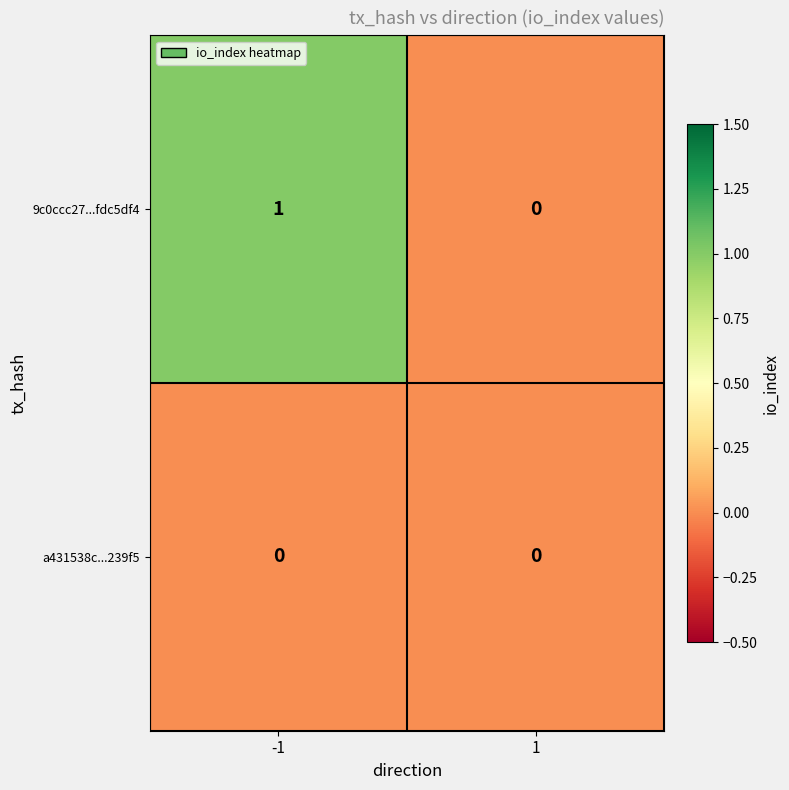

Which series has the largest range (max minus min)?

9c0ccc27...fdc5df4